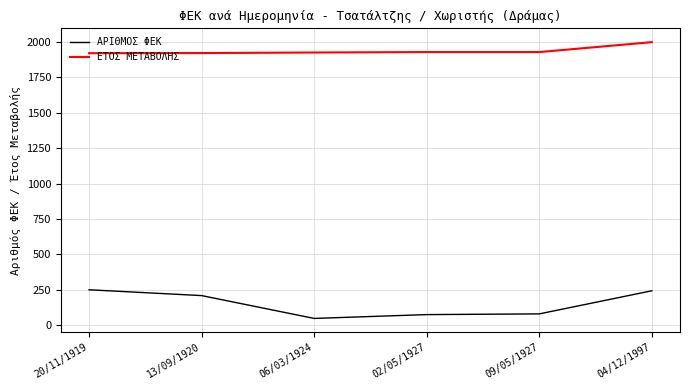

What is the difference between the second highest and minimum values in the ΑΡΙΘΜΟΣ ΦΕΚ series?

195